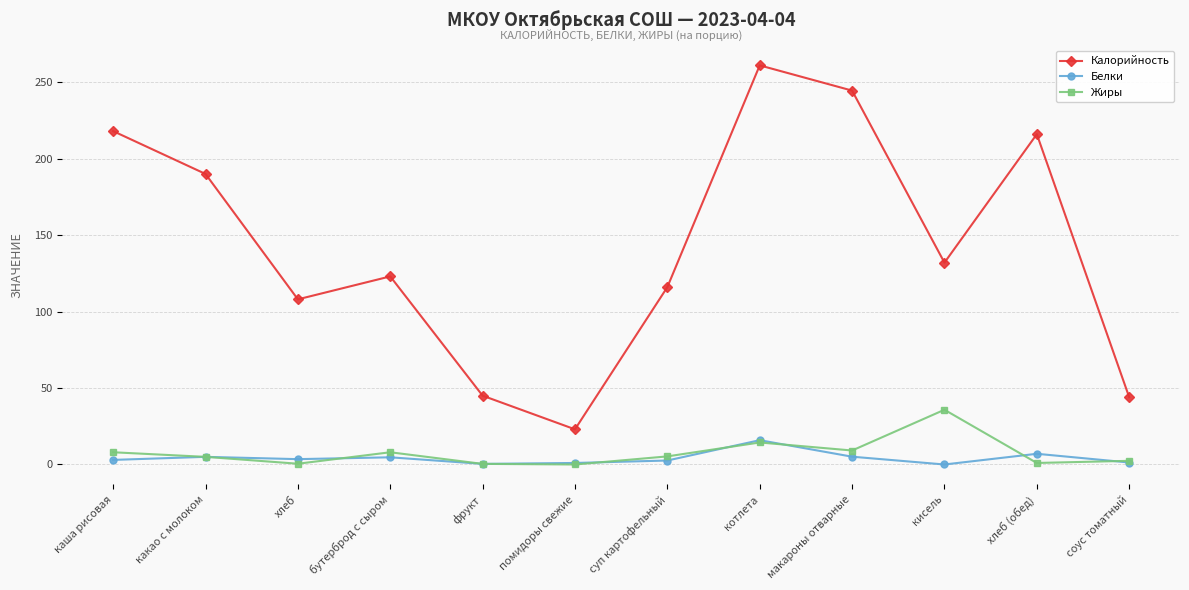

What is the average value of the Калорийность series?

143.4